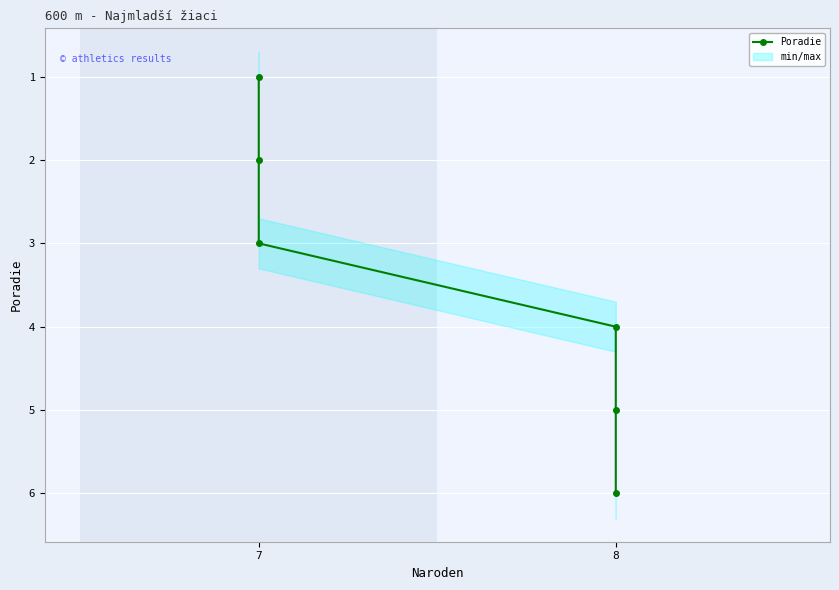

What is the approximate value at 8?

4